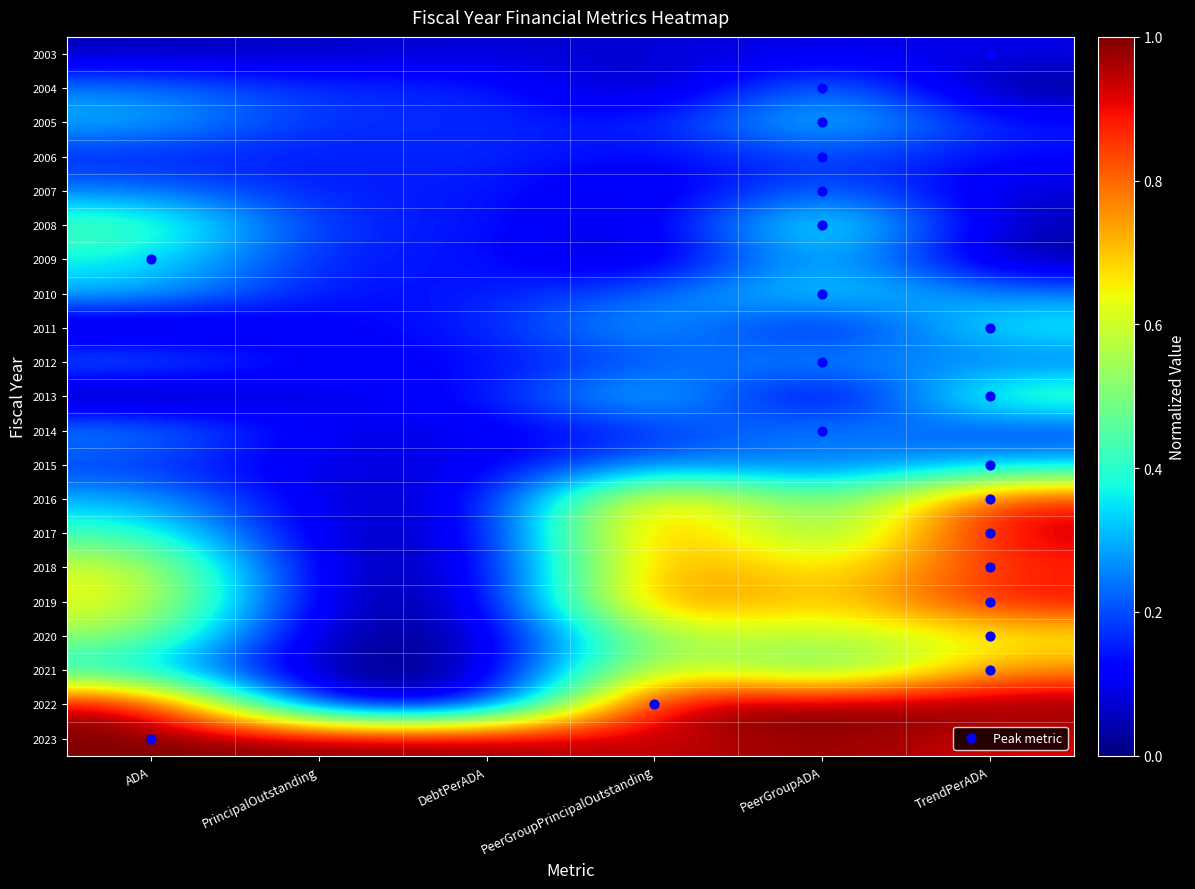

Reading left to right, what are all the values shown in this chart?

2003: ADA=0.0	PrincipalOutstanding=0.1	DebtPerADA=0.1	PeerGroupPrincipalOutstanding=0.1	PeerGroupADA=0.1	TrendPerADA=0.1
2004: ADA=0.3	PrincipalOutstanding=0.2	DebtPerADA=0.2	PeerGroupPrincipalOutstanding=0.0	PeerGroupADA=0.3	TrendPerADA=0.0
2005: ADA=0.3	PrincipalOutstanding=0.2	DebtPerADA=0.2	PeerGroupPrincipalOutstanding=0.1	PeerGroupADA=0.4	TrendPerADA=0.1
2006: ADA=0.1	PrincipalOutstanding=0.1	DebtPerADA=0.2	PeerGroupPrincipalOutstanding=0.1	PeerGroupADA=0.2	TrendPerADA=0.1
2007: ADA=0.2	PrincipalOutstanding=0.1	DebtPerADA=0.2	PeerGroupPrincipalOutstanding=0.1	PeerGroupADA=0.3	TrendPerADA=0.1
2008: ADA=0.5	PrincipalOutstanding=0.1	DebtPerADA=0.2	PeerGroupPrincipalOutstanding=0.0	PeerGroupADA=0.5	TrendPerADA=0.0
2009: ADA=0.4	PrincipalOutstanding=0.1	DebtPerADA=0.2	PeerGroupPrincipalOutstanding=0.0	PeerGroupADA=0.4	TrendPerADA=0.0
2010: ADA=0.3	PrincipalOutstanding=0.1	DebtPerADA=0.1	PeerGroupPrincipalOutstanding=0.2	PeerGroupADA=0.4	TrendPerADA=0.3
2011: ADA=0.0	PrincipalOutstanding=0.1	DebtPerADA=0.1	PeerGroupPrincipalOutstanding=0.3	PeerGroupADA=0.1	TrendPerADA=0.4
2012: ADA=0.3	PrincipalOutstanding=0.1	DebtPerADA=0.1	PeerGroupPrincipalOutstanding=0.2	PeerGroupADA=0.3	TrendPerADA=0.2
2013: ADA=0.0	PrincipalOutstanding=0.1	DebtPerADA=0.1	PeerGroupPrincipalOutstanding=0.4	PeerGroupADA=0.0	TrendPerADA=0.5
2014: ADA=0.3	PrincipalOutstanding=0.1	DebtPerADA=0.1	PeerGroupPrincipalOutstanding=0.2	PeerGroupADA=0.3	TrendPerADA=0.2
2015: ADA=0.2	PrincipalOutstanding=0.1	DebtPerADA=0.1	PeerGroupPrincipalOutstanding=0.3	PeerGroupADA=0.2	TrendPerADA=0.3
2016: ADA=0.3	PrincipalOutstanding=0.1	DebtPerADA=0.1	PeerGroupPrincipalOutstanding=0.8	PeerGroupADA=0.4	TrendPerADA=0.9
2017: ADA=0.4	PrincipalOutstanding=0.1	DebtPerADA=0.1	PeerGroupPrincipalOutstanding=0.9	PeerGroupADA=0.4	TrendPerADA=0.9
2018: ADA=0.6	PrincipalOutstanding=0.0	DebtPerADA=0.0	PeerGroupPrincipalOutstanding=0.8	PeerGroupADA=0.6	TrendPerADA=0.9
2019: ADA=0.7	PrincipalOutstanding=0.0	DebtPerADA=0.0	PeerGroupPrincipalOutstanding=0.9	PeerGroupADA=0.6	TrendPerADA=0.9
2020: ADA=0.5	PrincipalOutstanding=0.0	DebtPerADA=0.0	PeerGroupPrincipalOutstanding=0.6	PeerGroupADA=0.6	TrendPerADA=0.6
2021: ADA=0.4	PrincipalOutstanding=0.0	DebtPerADA=0.0	PeerGroupPrincipalOutstanding=0.7	PeerGroupADA=0.4	TrendPerADA=0.8
2022: ADA=1.0	PrincipalOutstanding=0.0	DebtPerADA=0.0	PeerGroupPrincipalOutstanding=1.0	PeerGroupADA=1.0	TrendPerADA=1.0
2023: ADA=1.0	PrincipalOutstanding=1.0	DebtPerADA=1.0	PeerGroupPrincipalOutstanding=0.9	PeerGroupADA=1.0	TrendPerADA=0.9